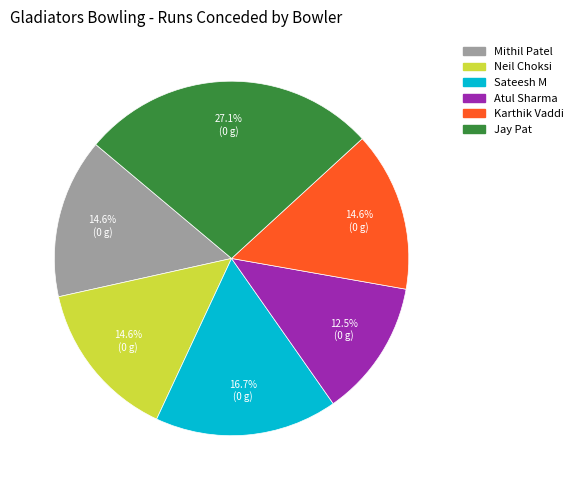

Which has a higher value, Jay Pat or Sateesh M?

Jay Pat